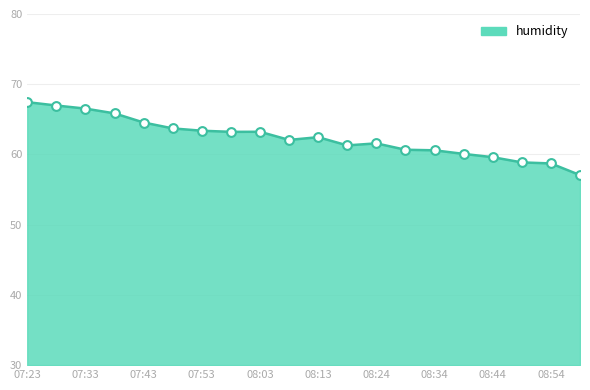

What is the greatest value displayed?

67.5